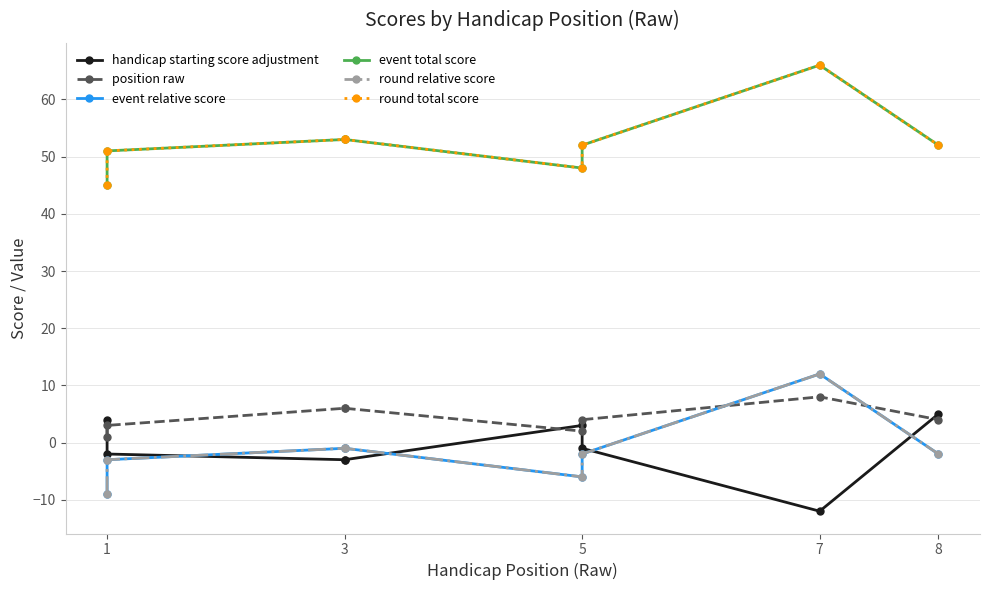

True or false: position raw has a value of 4 at 3.

False